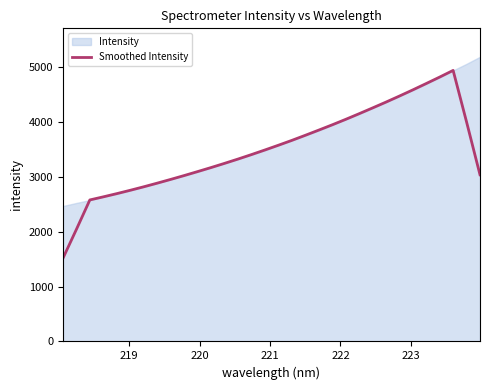

Reading left to right, list all the values displayed in this chart.

1516.0	2044.1	2582.7	2639.2	2697.8	2759.0	2822.6	2889.0	2957.2	3027.4	3099.9	3173.6	3250.0	3328.5	3410.1	3494.2	3580.6	3669.1	3761.8	3856.6	3952.9	4052.5	4155.6	4261.0	4367.8	4477.9	4591.1	4707.4	4825.1	4946.7	4006.3	3041.8